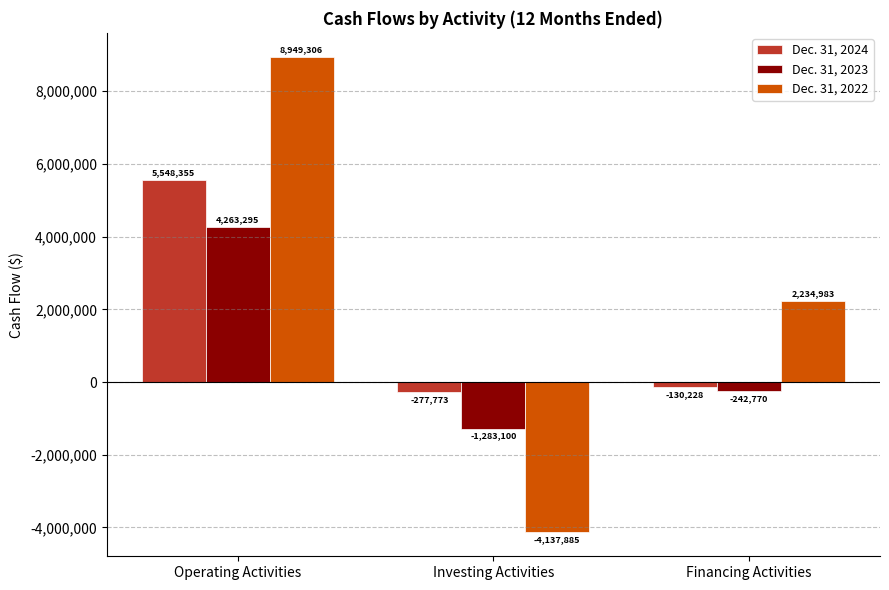

Count the Dec. 31, 2023 values in the range -1283100 to 4263295.

3